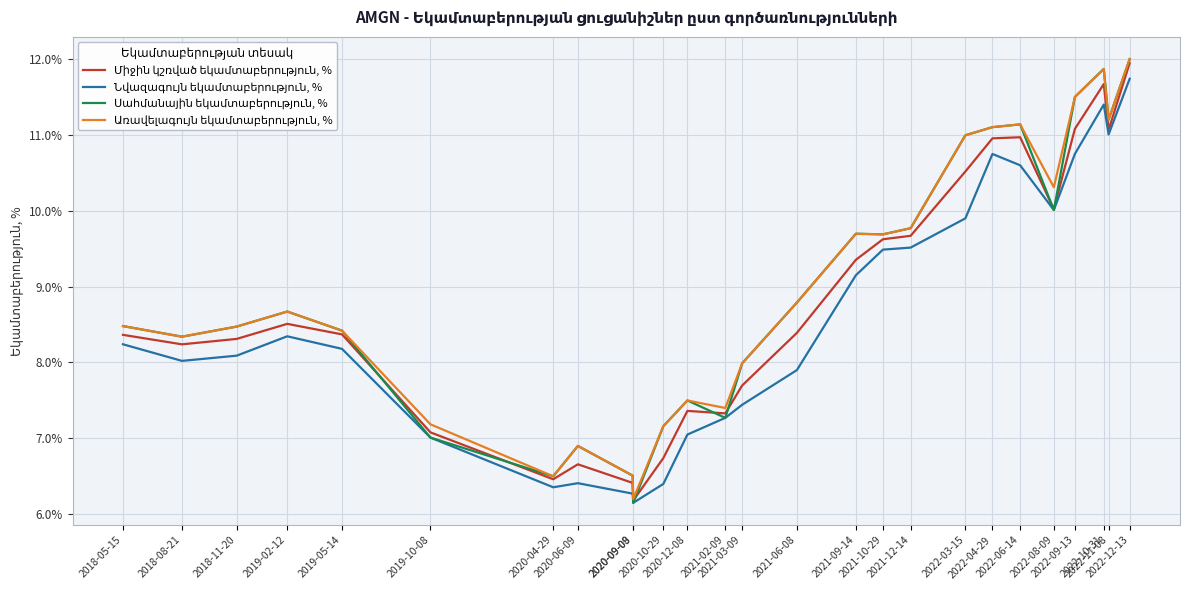

What is the minimum value shown in the chart?

6.2